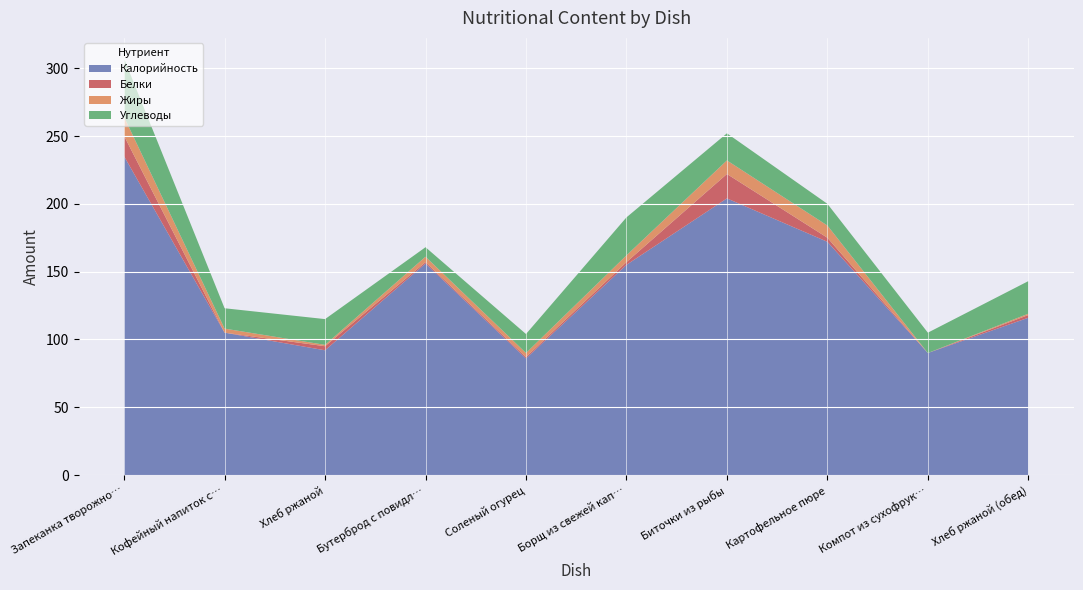

Reading left to right, what are all the values shown in this chart?

Калорийность: 235	105	92	156	86	155	204	172	90	116
Белки: 15	0	3	1	1	2	18	3	0	2
Жиры: 14	3	1	4	3	5	10	9	0	1
Углеводы: 43	15	19	7	14	28	20	16	15	24